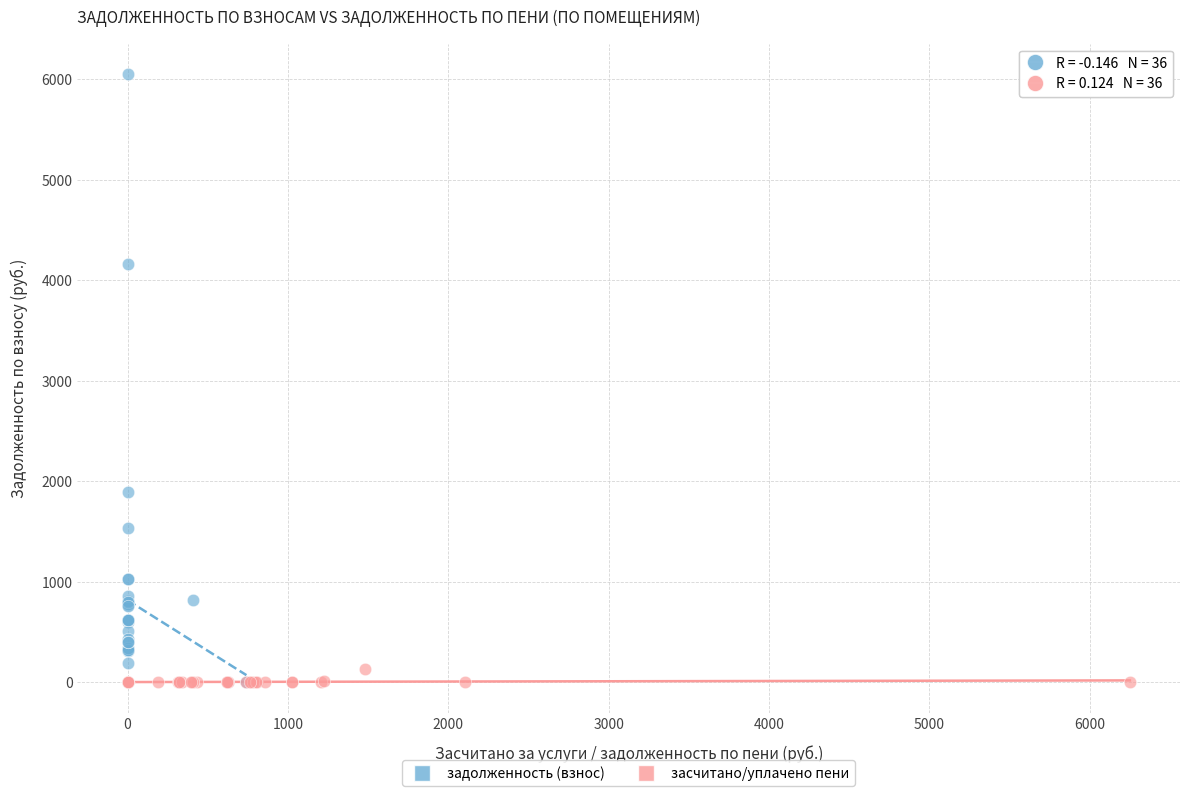

Which series has the widest spread of Y values?

задолженность (взнос)